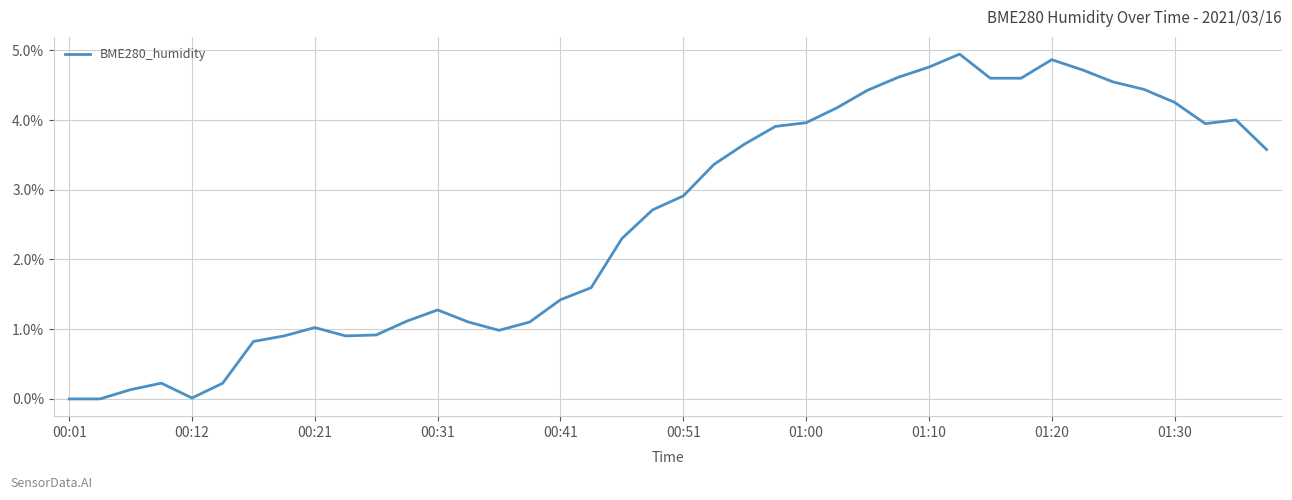

What is the greatest value displayed?

4.9